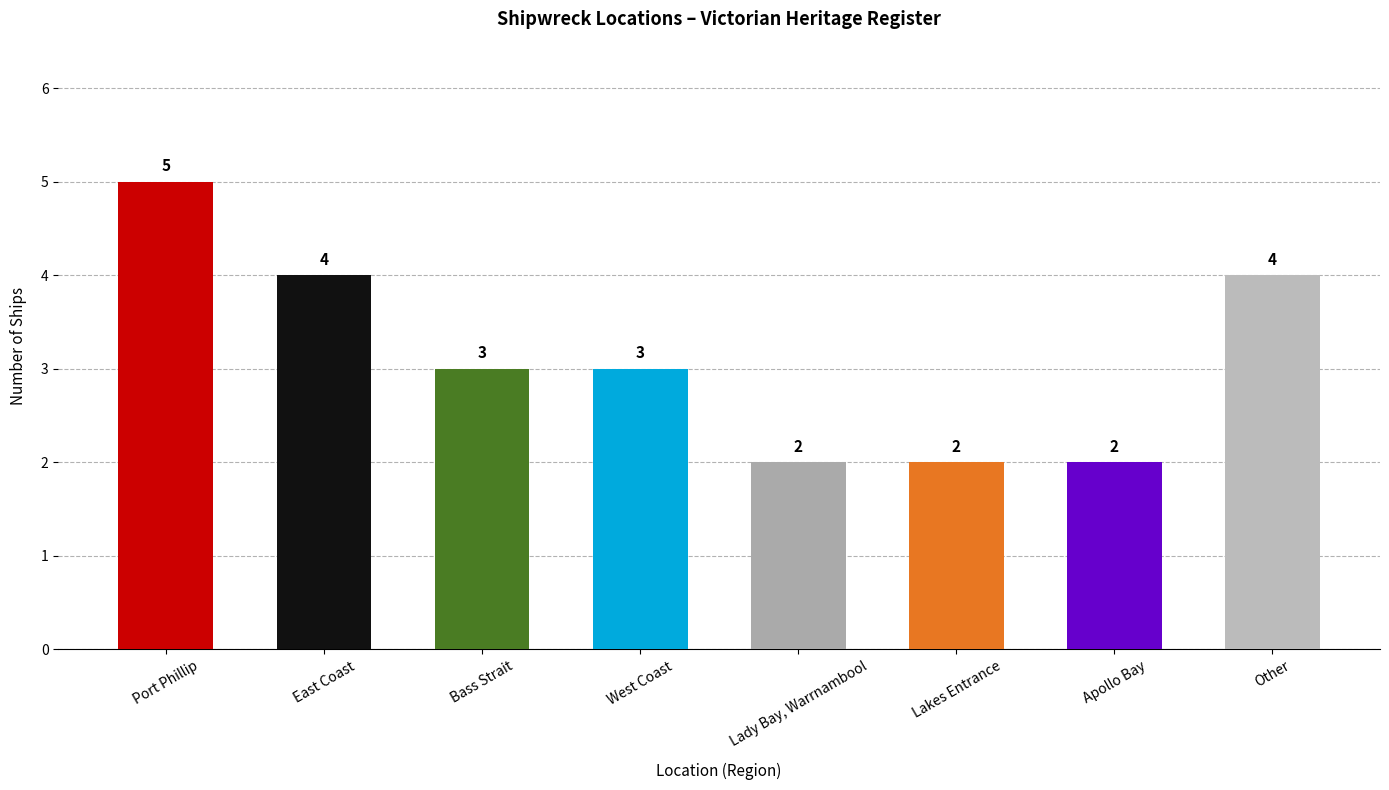

At which label does the data first exceed 3?

Port Phillip